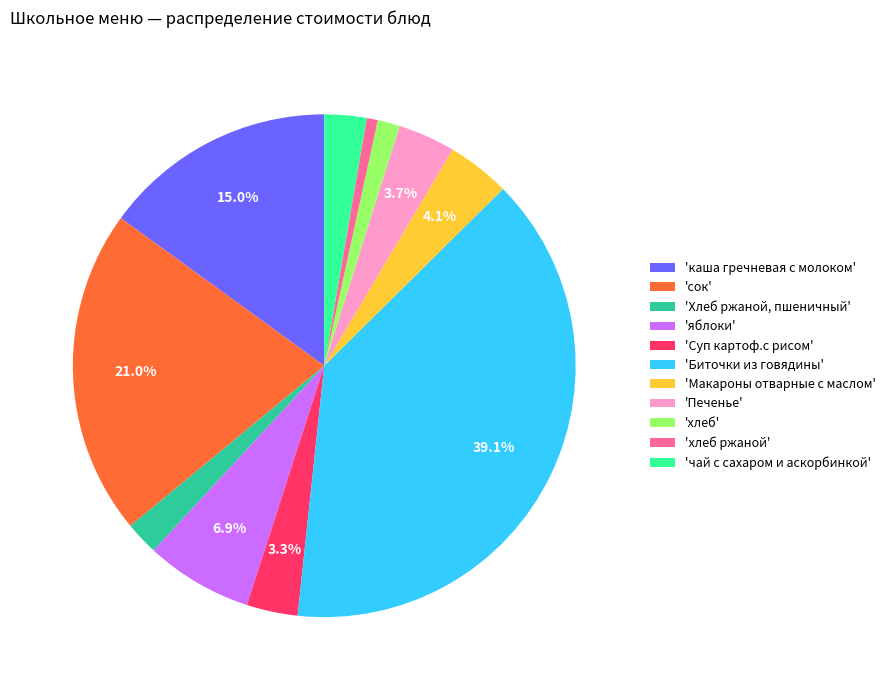

Rank the categories by value from highest to lowest.

'Биточки из говядины', 'сок', 'каша гречневая с молоком', 'яблоки', 'Макароны отварные с маслом', 'Печенье', 'Суп картоф.с рисом', 'чай с сахаром и аскорбинкой', 'Хлеб ржаной, пшеничный', 'хлеб', 'хлеб ржаной'